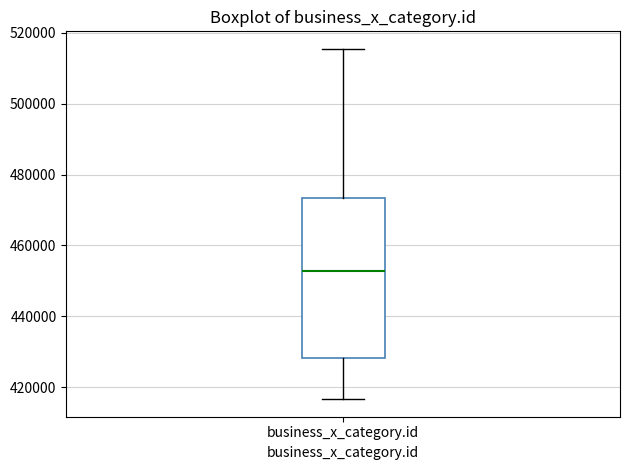

Where is the upper edge of the box for business_x_category.id on the y-axis? The values are not printed on the chart, so give them approximately, as read against the axis.

474000